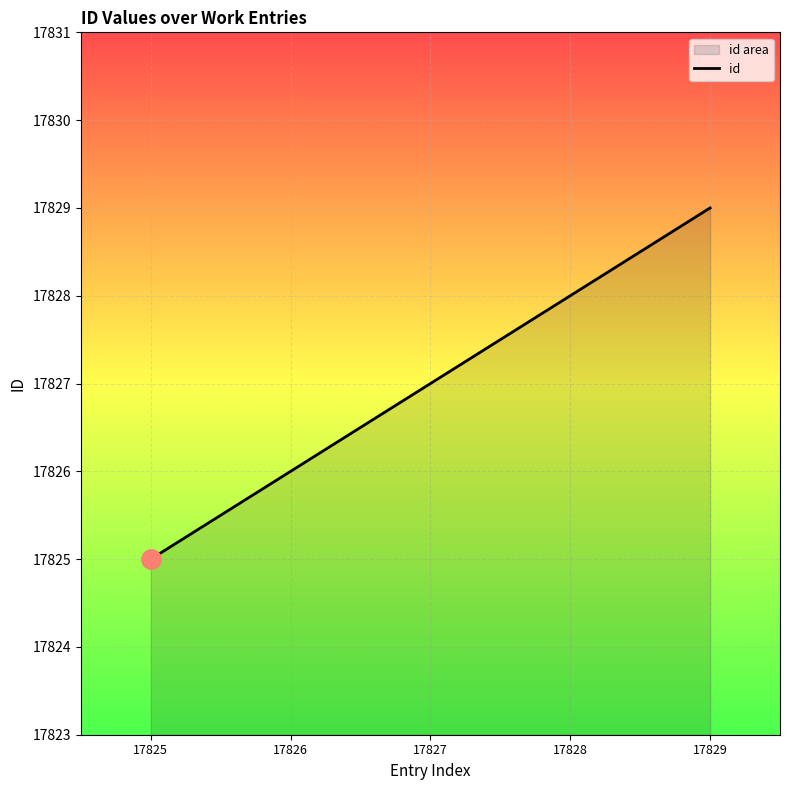

Which has a higher value, 17825 or 17827?

17827